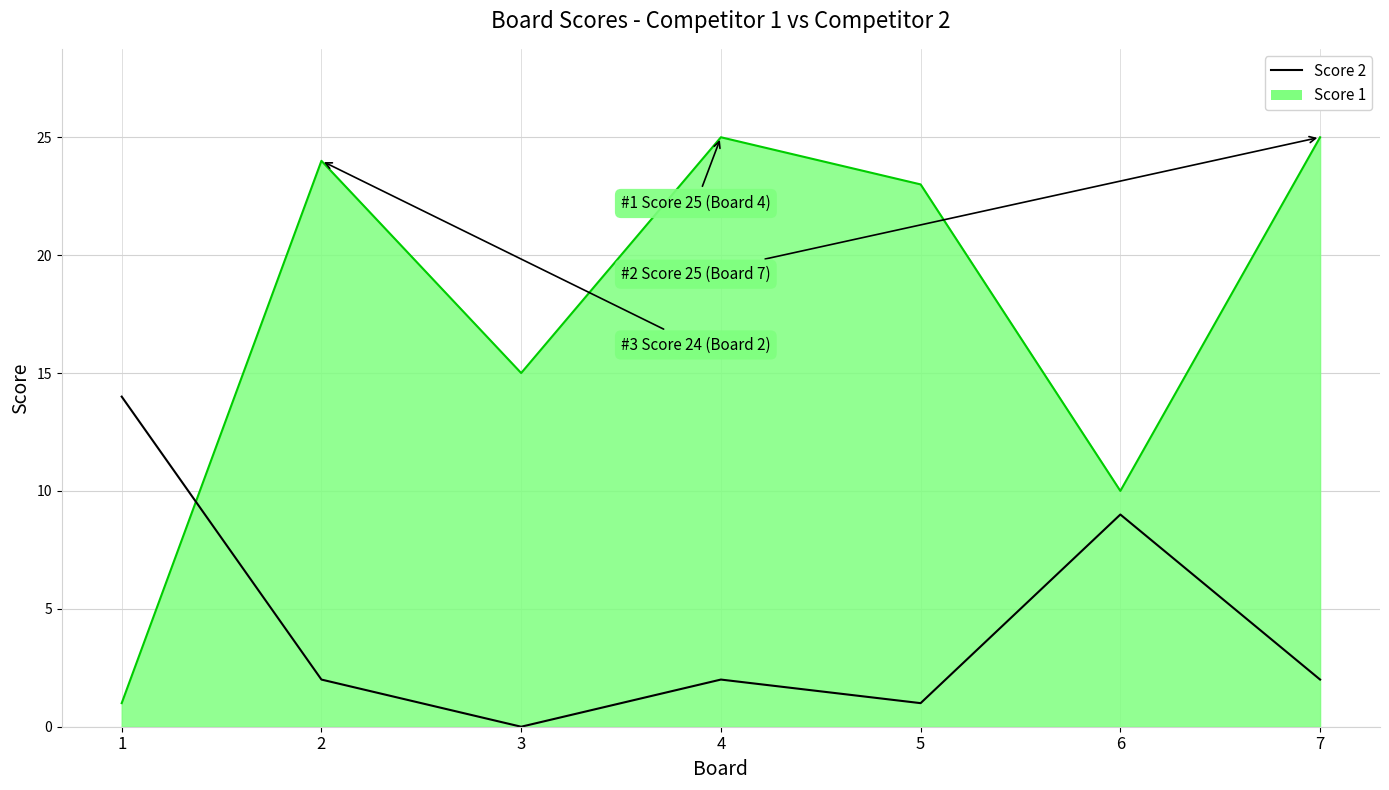

List the series in order of their peak value, lowest first.

Score 2, Score 1